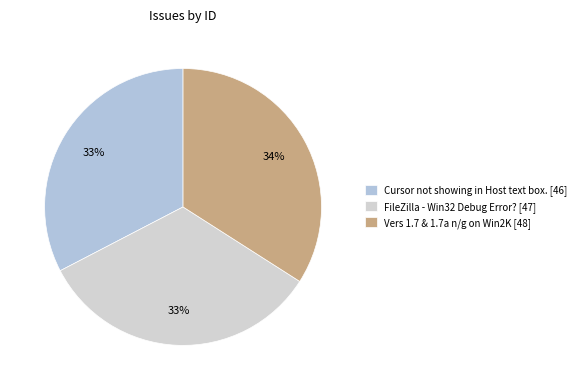

What percentage is the Cursor not showing in Host text box. slice, to the nearest percent?

33%